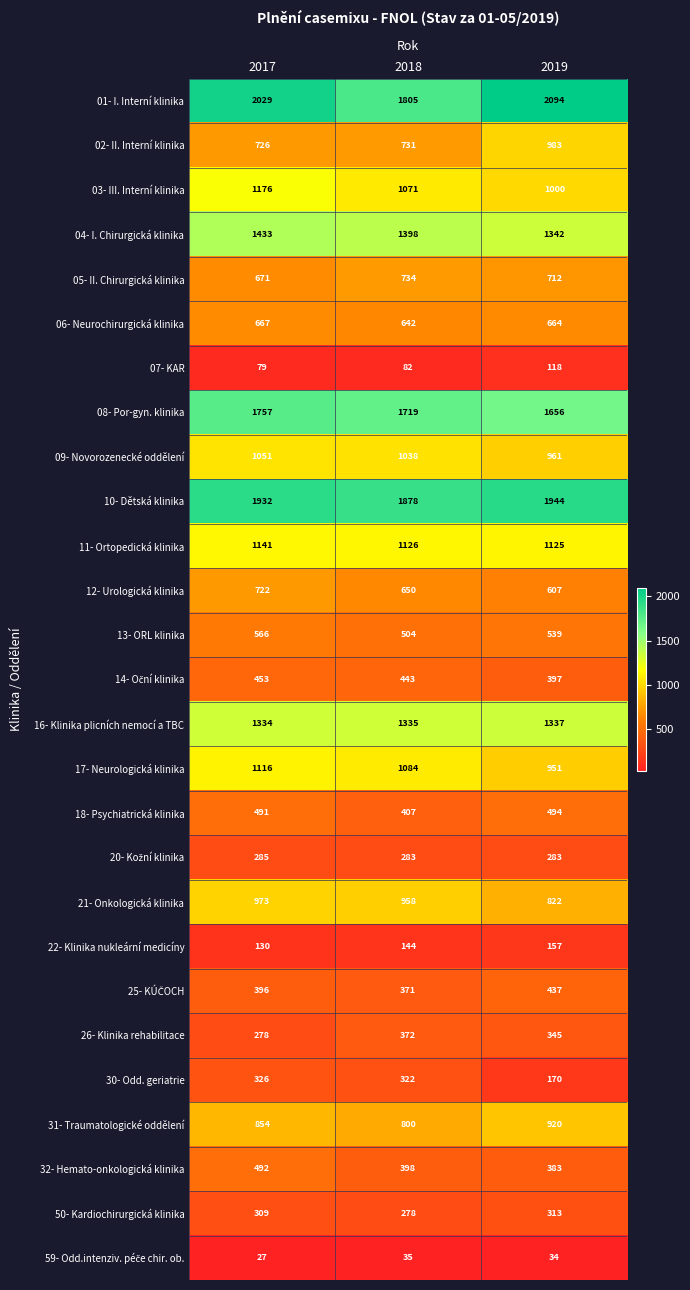

How many 05- II. Chirurgická klinika values are between 671 and 734?

3